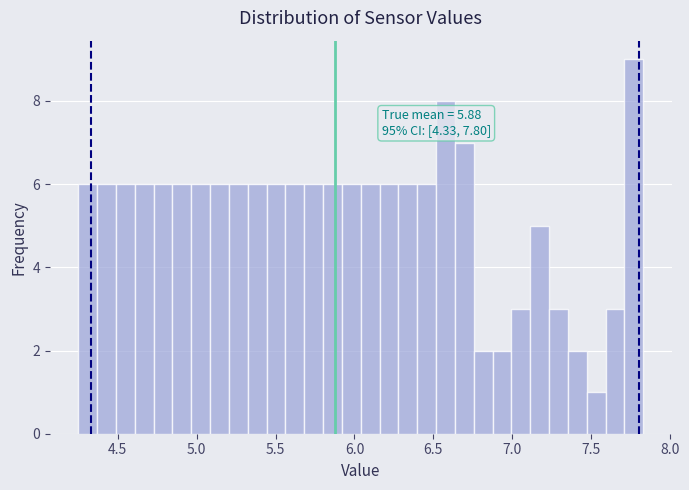

Read against the x-axis, roughly where is the centre of the tallest bar?

7.75